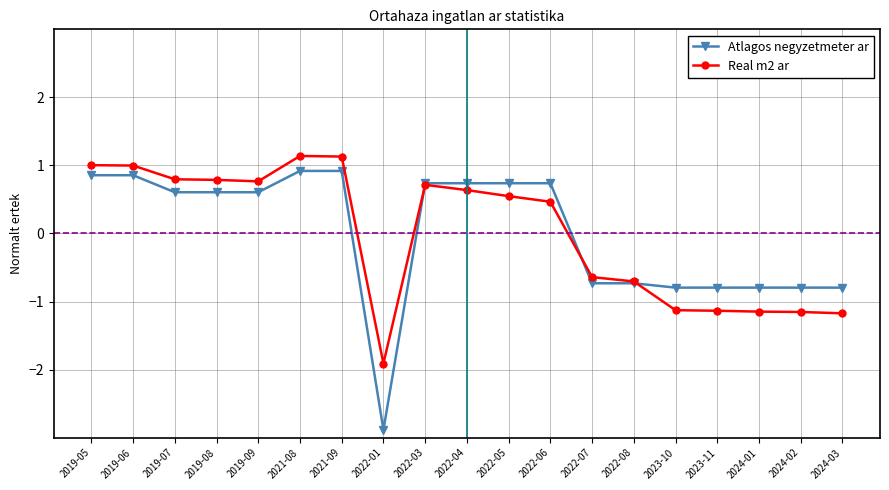

Which series has the widest spread of values?

Atlagos negyzetmeter ar